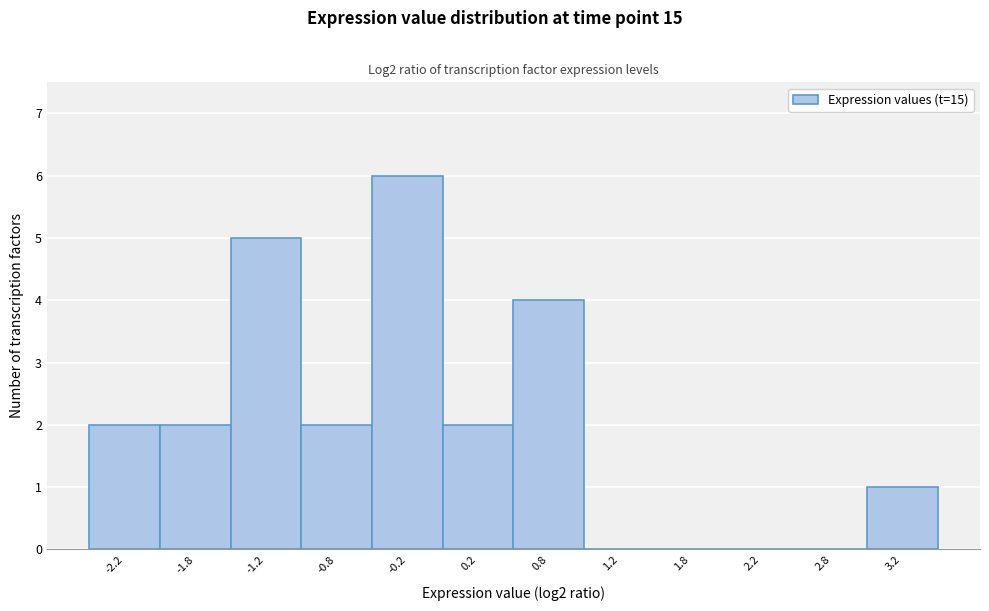

How tall is the bar that spans -2.5 to -2.0 on the x-axis? The values are not printed on the chart, so give them approximately, as read against the axis.

2